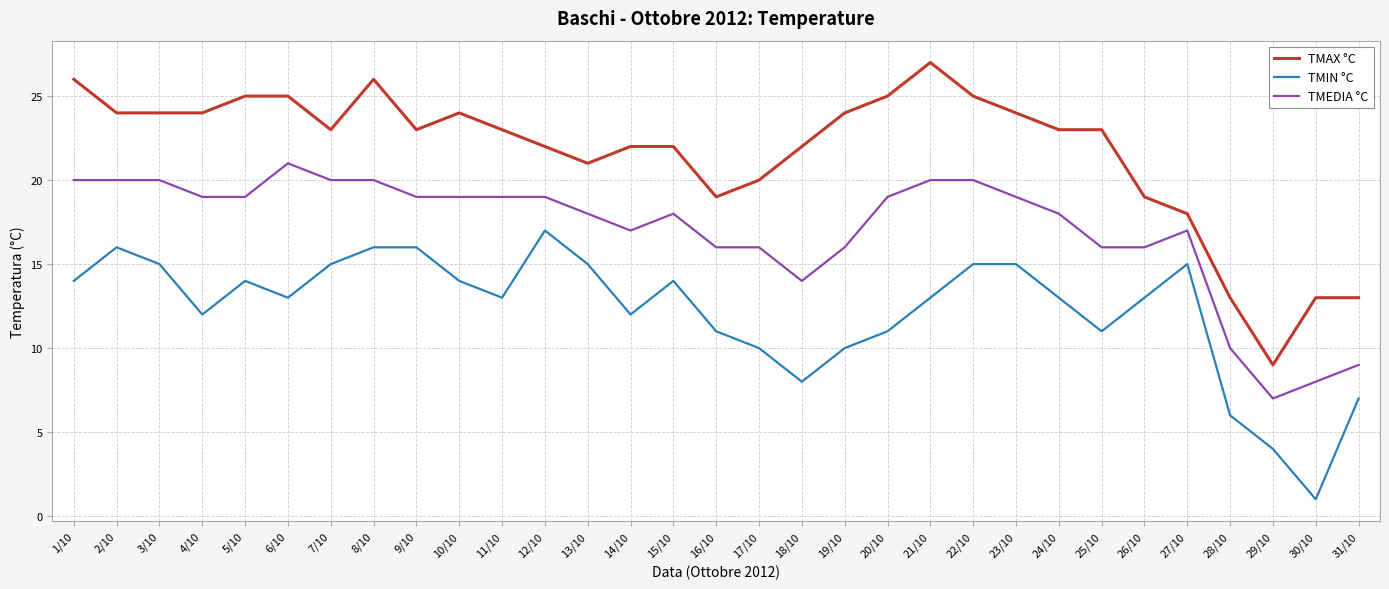

At which category does TMIN °C reach its first local valley?

4/10